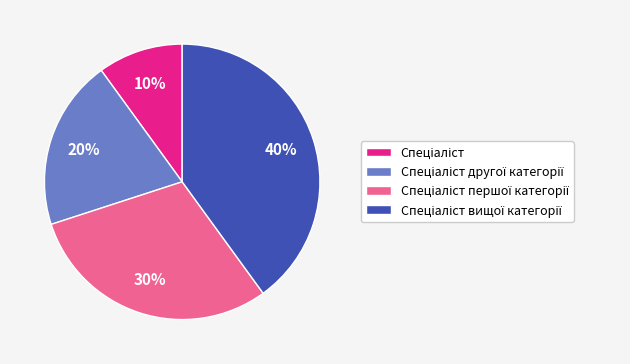

Does any single category account for the majority?

No